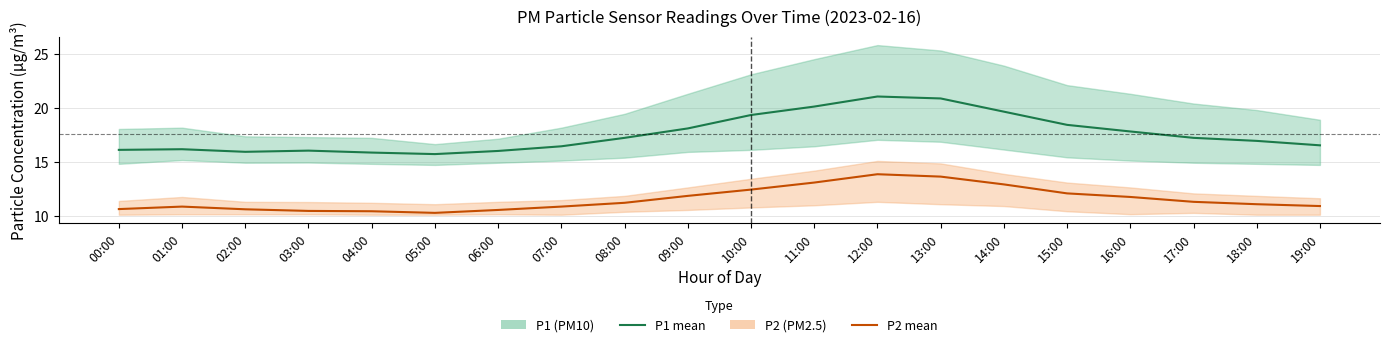

At which category is the sum across all series the highest?

12:00